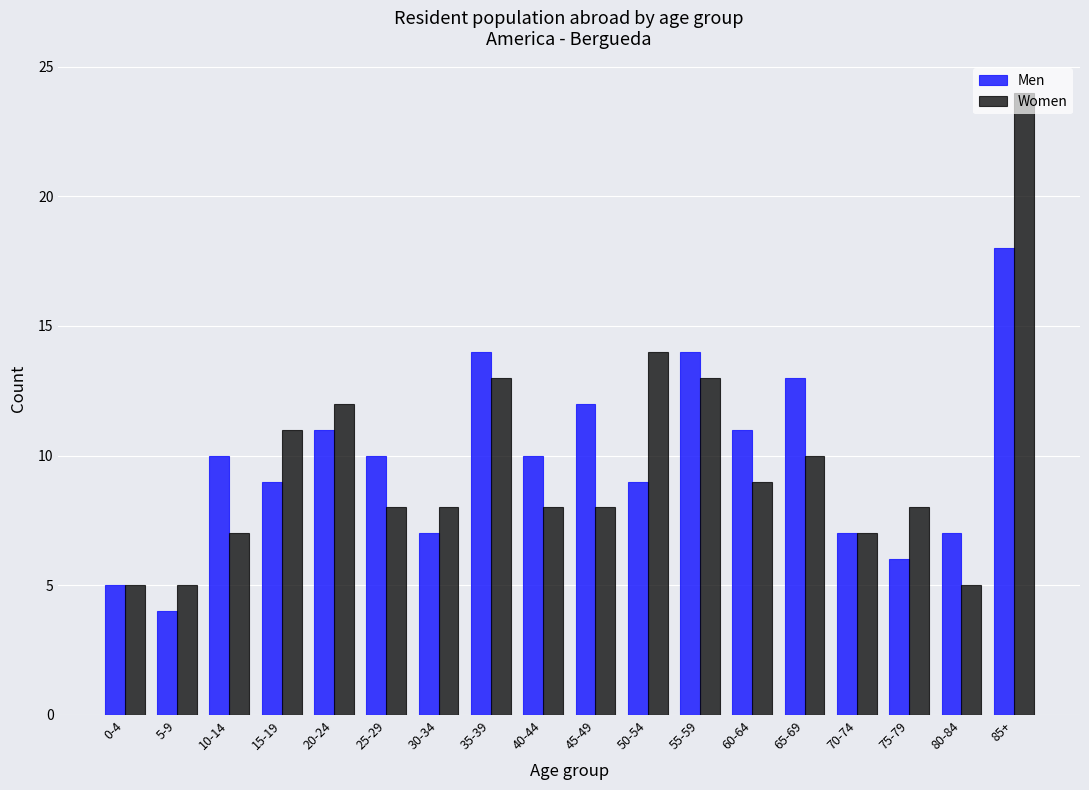

What are all the series names shown in the legend?

Men, Women